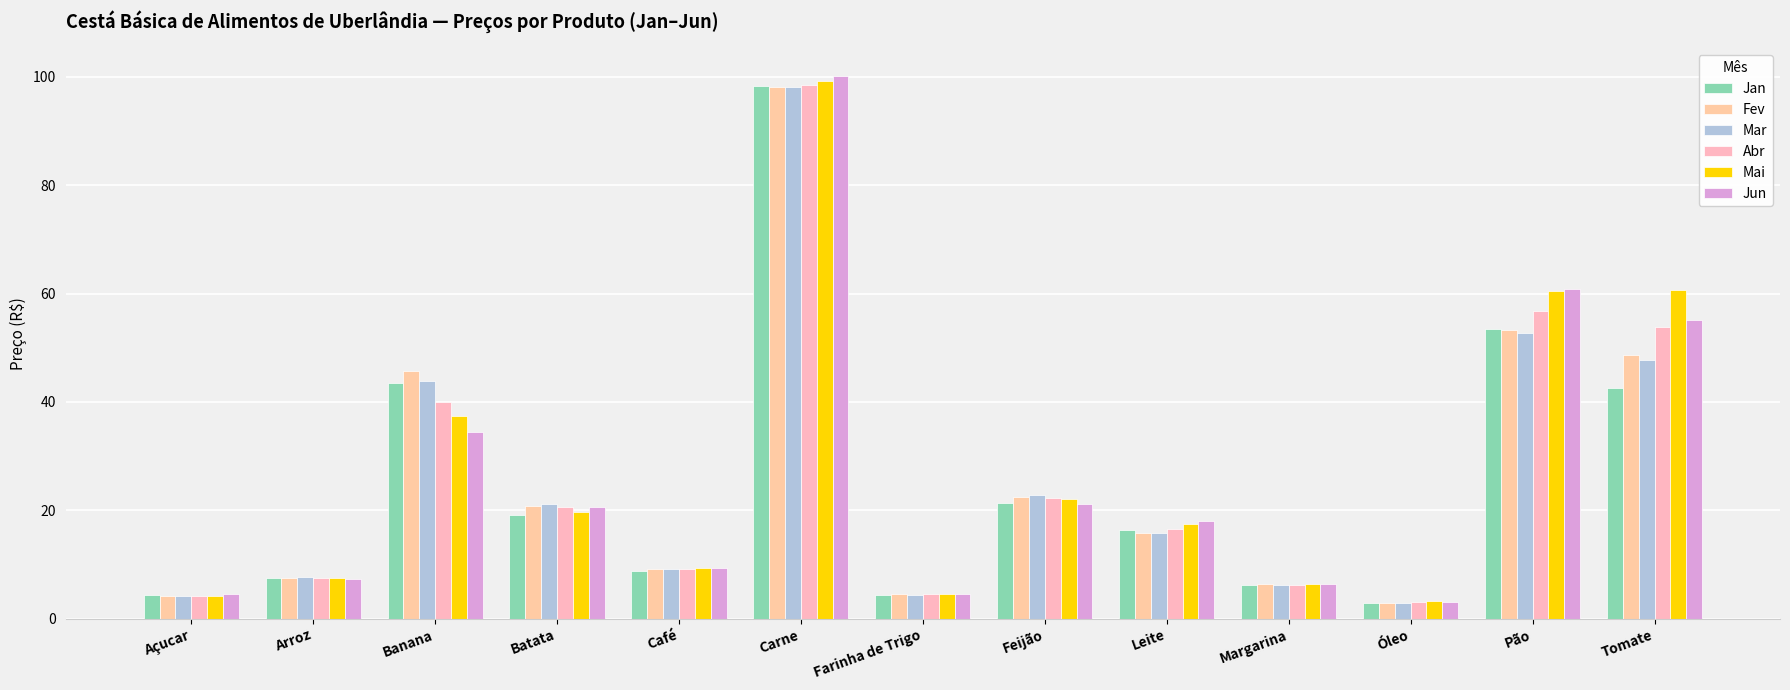

How many series are shown in this chart?

6